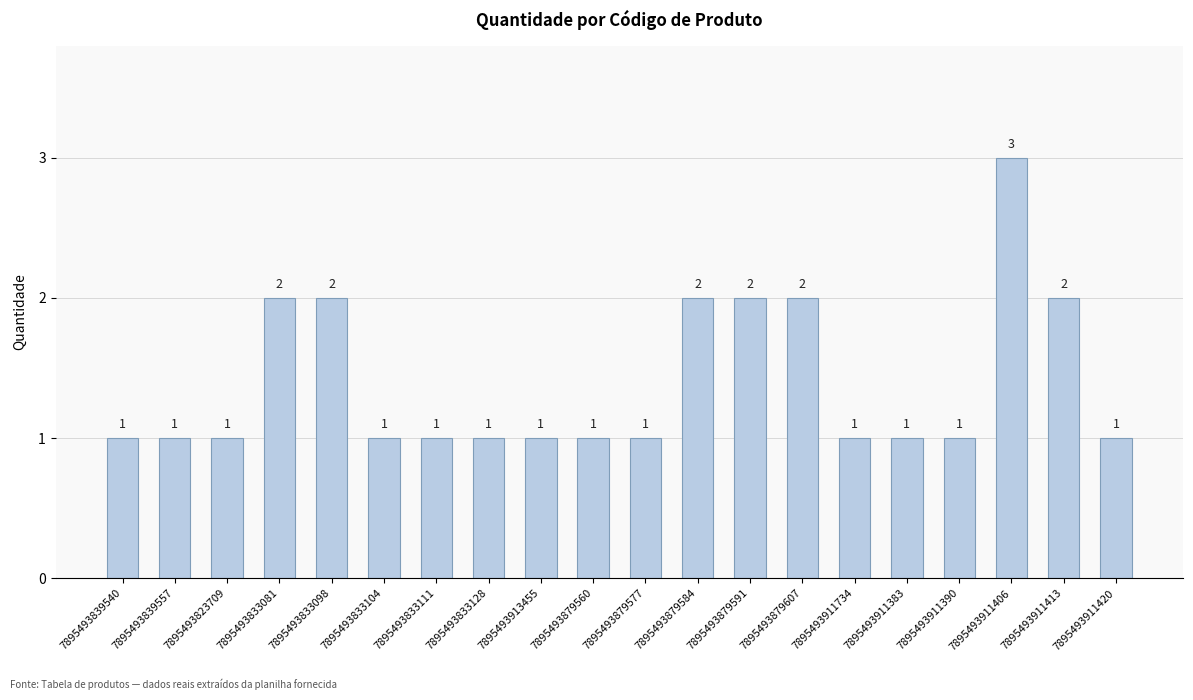

What position from the left is 7895493839540?

1